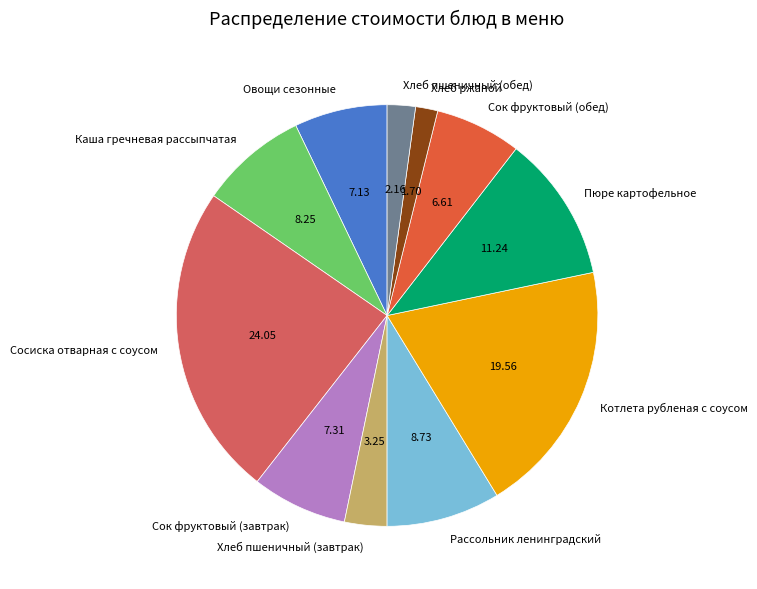

Is it true that Овощи сезонные is 1% of the pie?

False